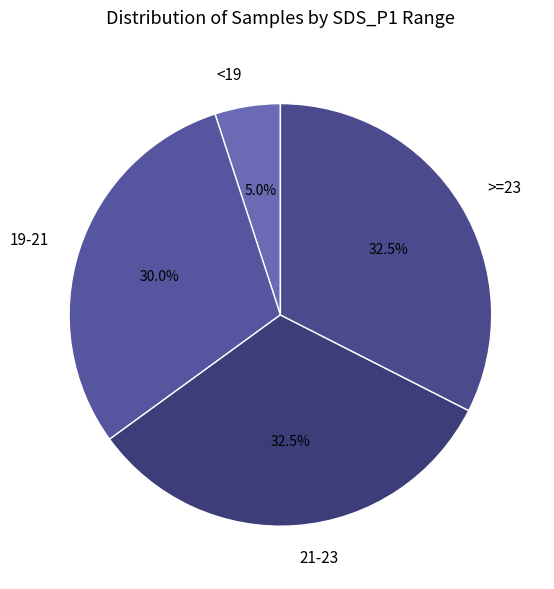

How many slices are in this pie chart?

4